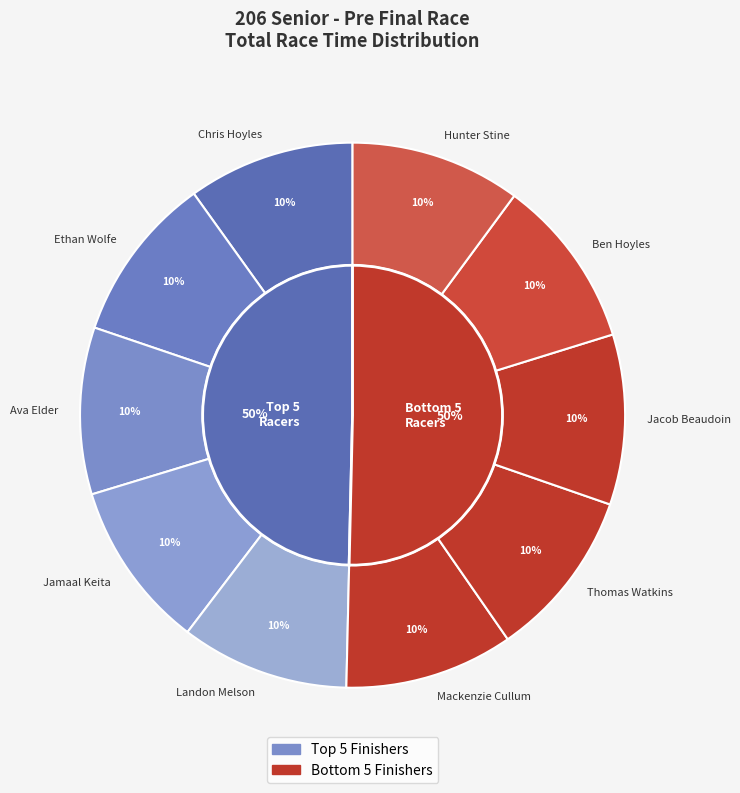

To the nearest percent, what percentage of the pie is Jacob Beaudoin?

10%